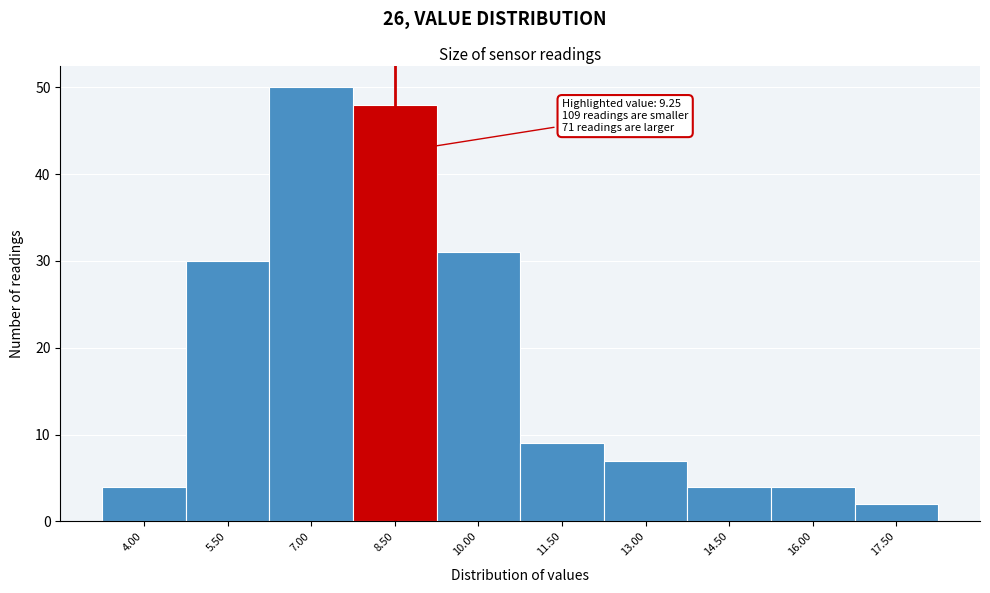

Reading left to right, list all the values displayed in this chart.

4	30	50	48	31	9	7	4	4	2